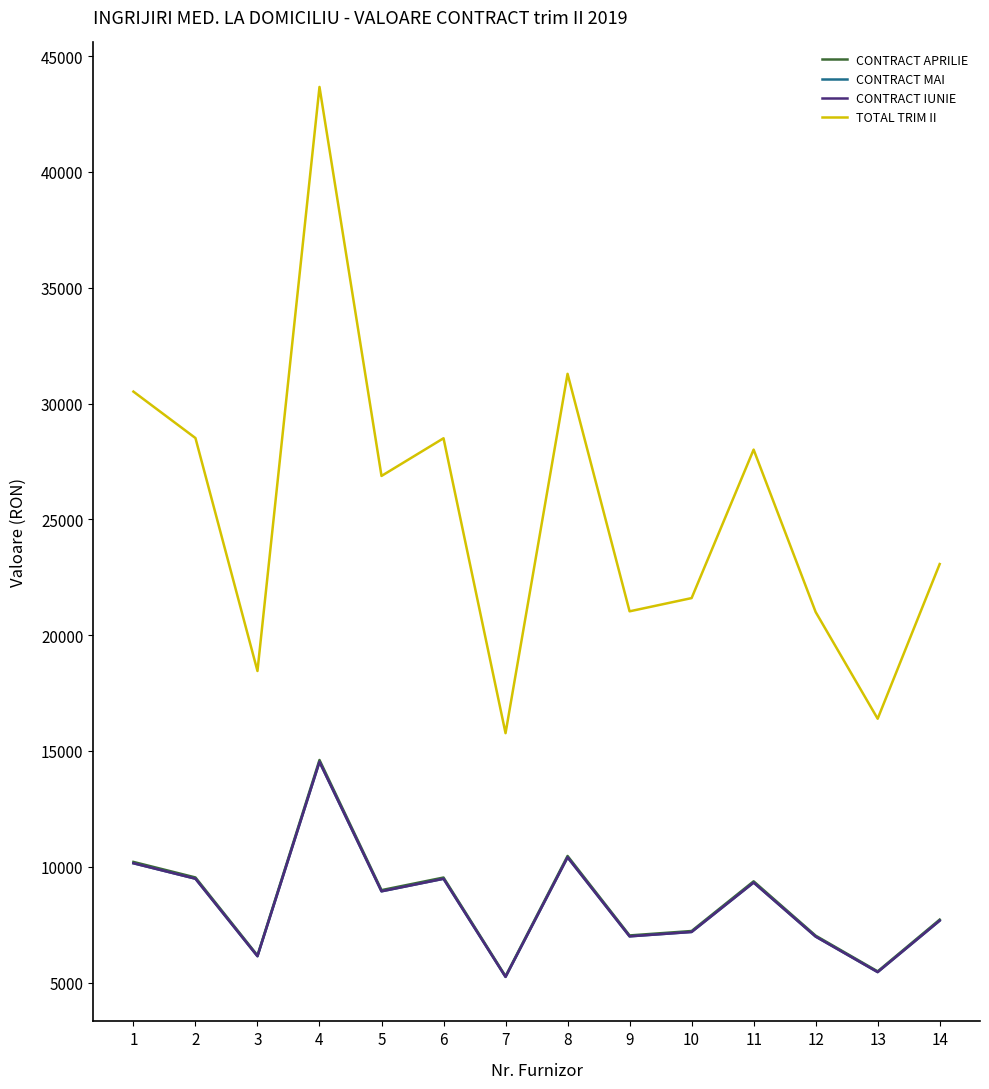

At 8, list the series in order from smallest to largest.

CONTRACT MAI, CONTRACT IUNIE, CONTRACT APRILIE, TOTAL TRIM II